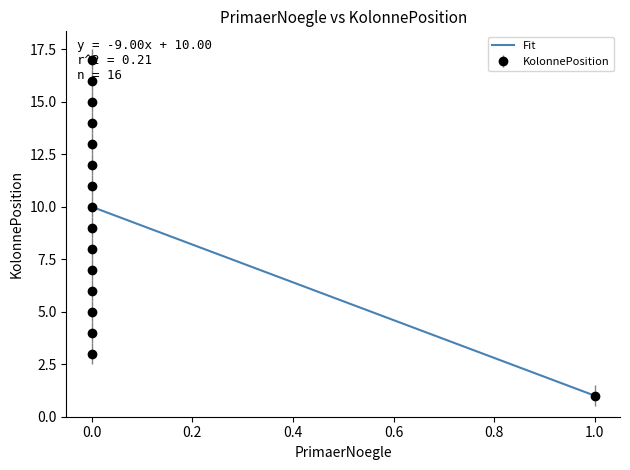

What is the value of the 7th point from the left?

3